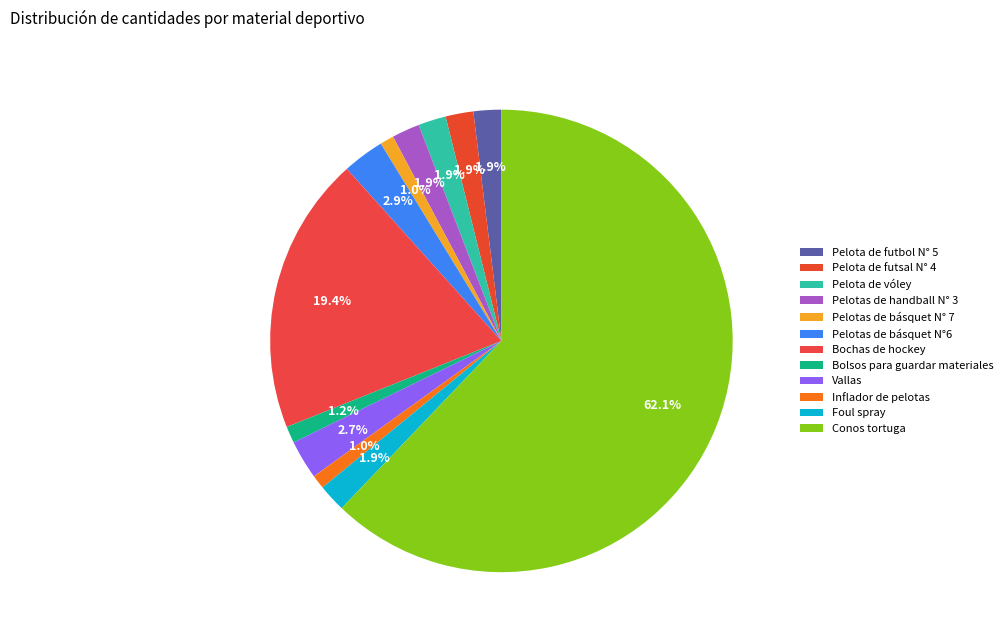

Is there a majority slice in this chart?

Yes